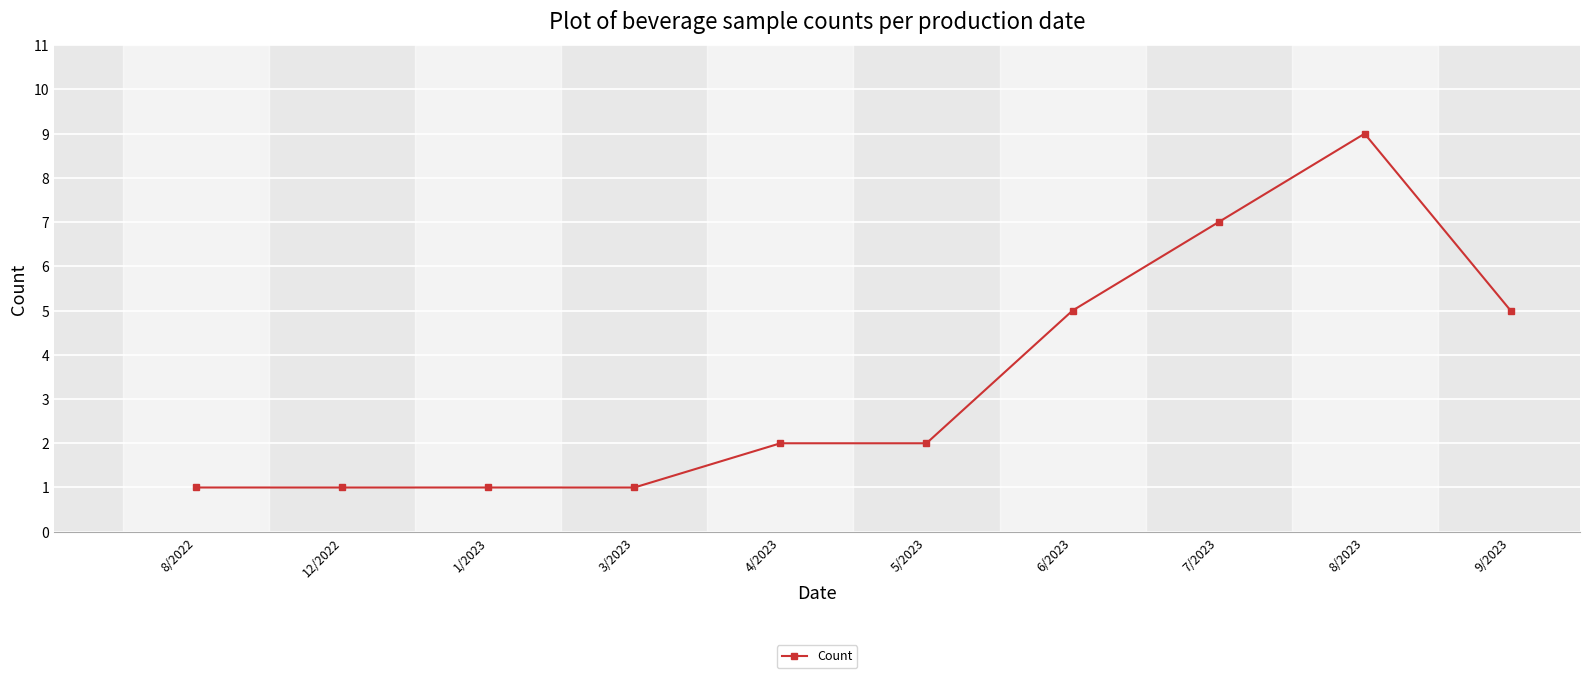

The value at 5/2023 is 2. True or false?

True